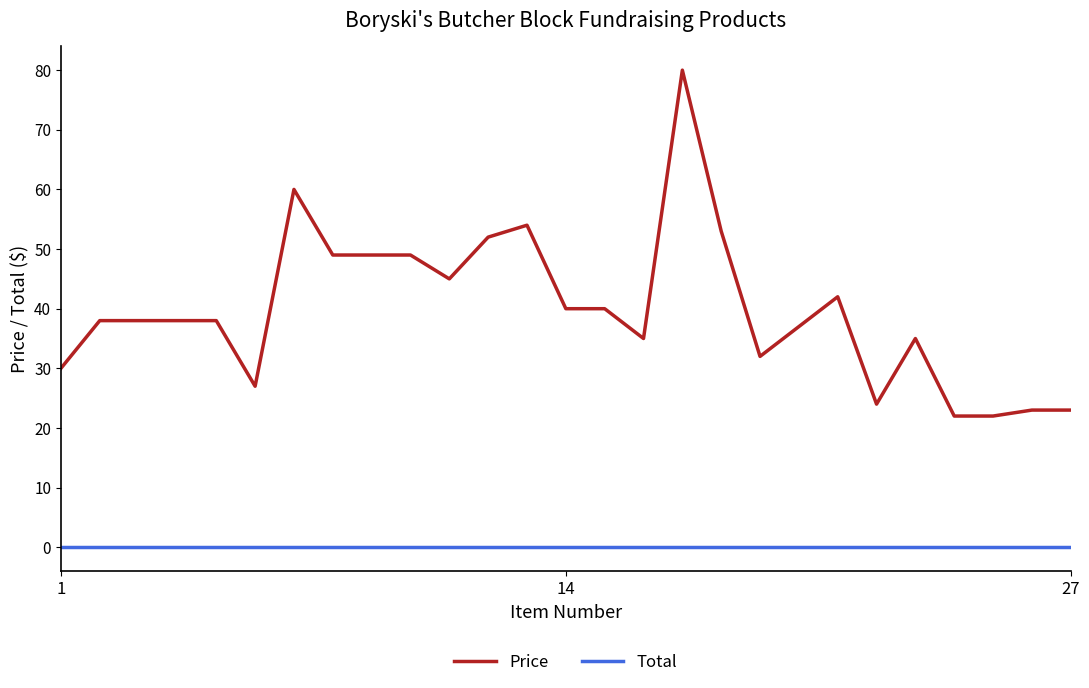

Which series has the largest total across all categories?

Price